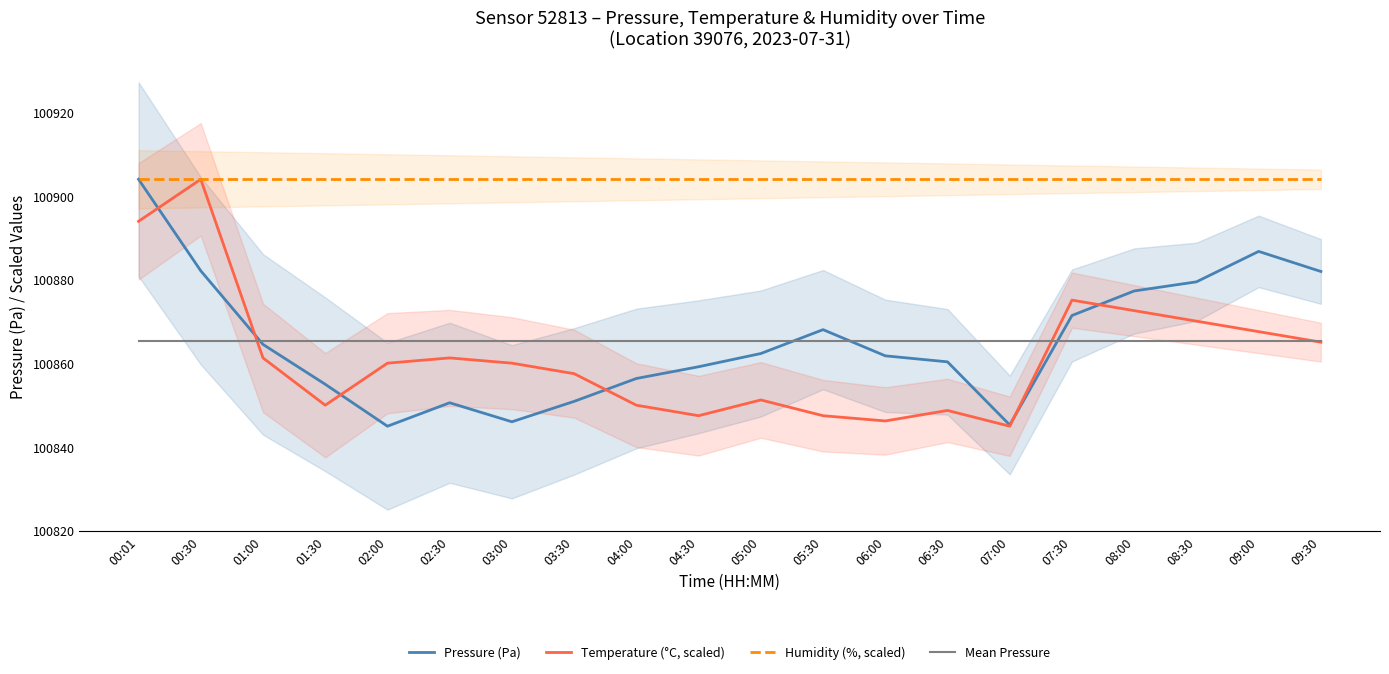

What is the smallest value displayed?

100844.9